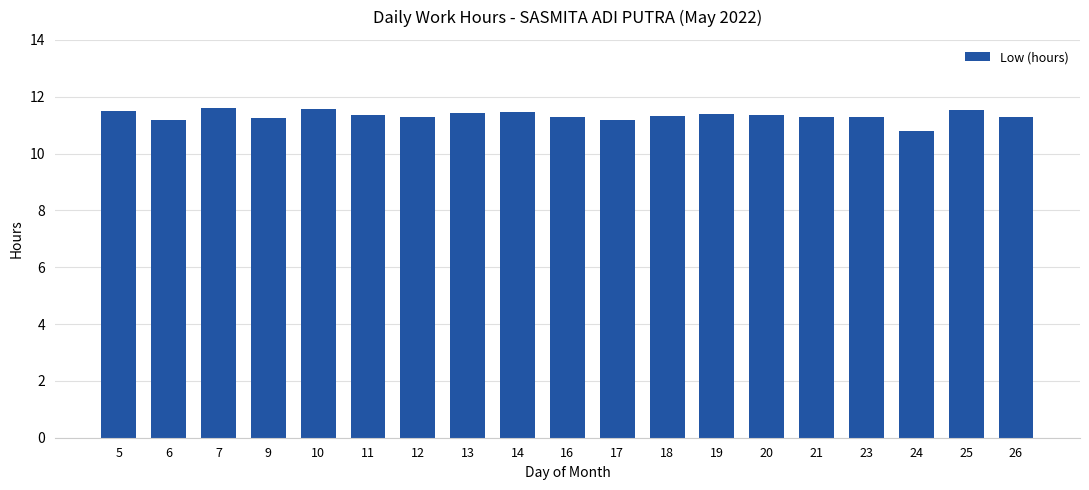

Is it true that the value at 24 is 17.9?

False